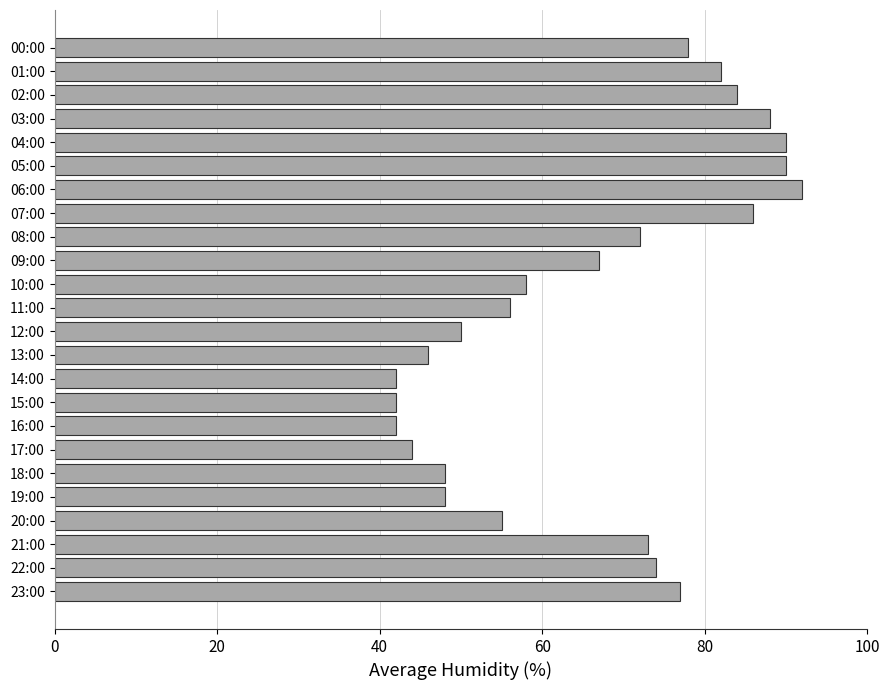

What position from the bottom is 10:00?

14